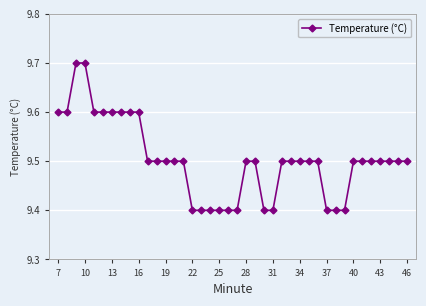

What is the average value?

9.5